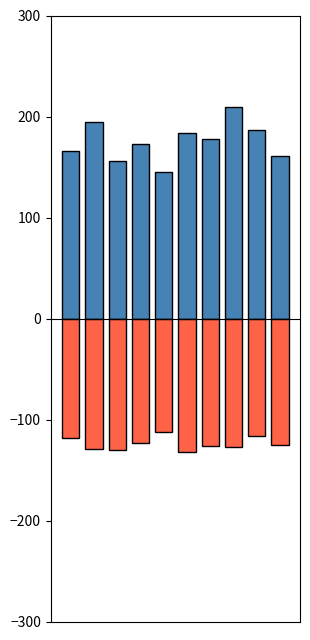

Which series has the largest total across all categories?

SDS_P1